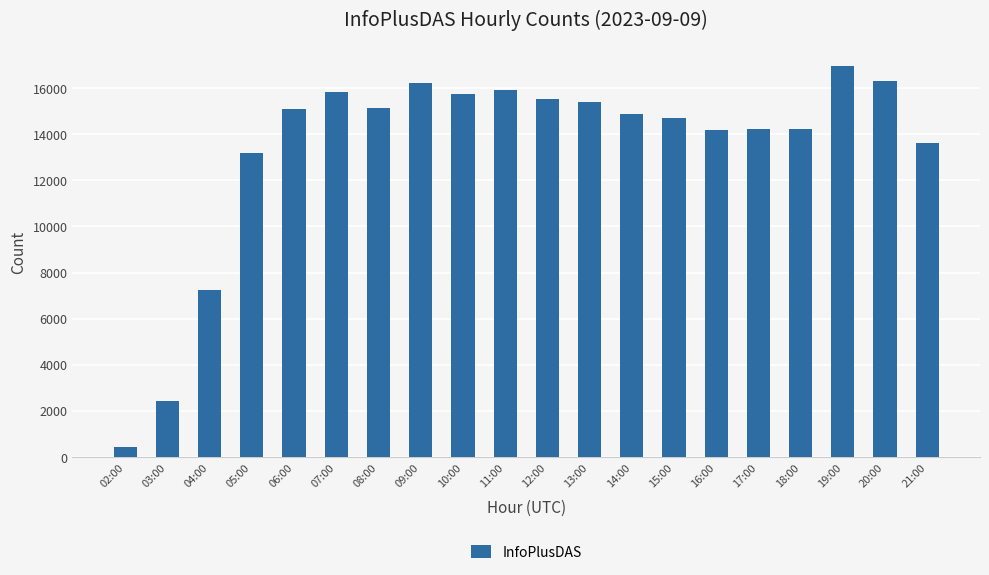

Where is the data nearest to the value 8701?

04:00